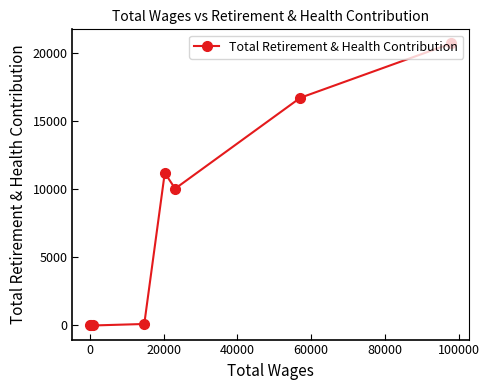

Reading left to right, extract all data points from this chart.

0	0	0	110	11198	10044	16713	20702